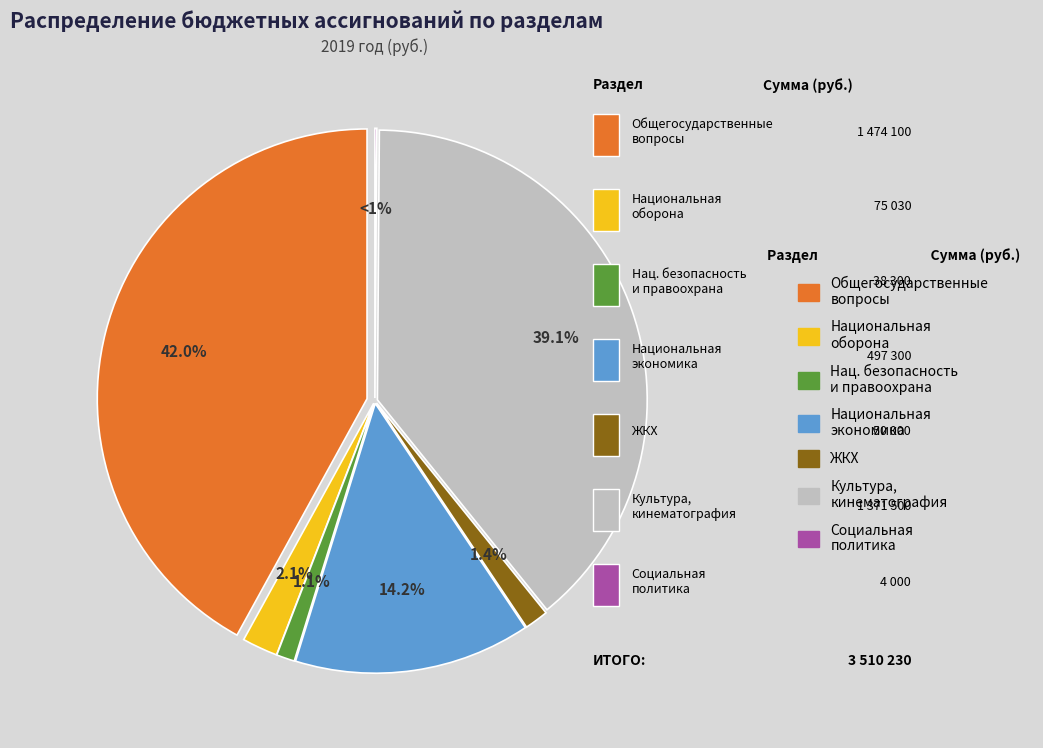

What percentage is the ЖИЛИЩНО-КОММУНАЛЬНОЕ ХОЗЯЙСТВО slice, to the nearest percent?

1%